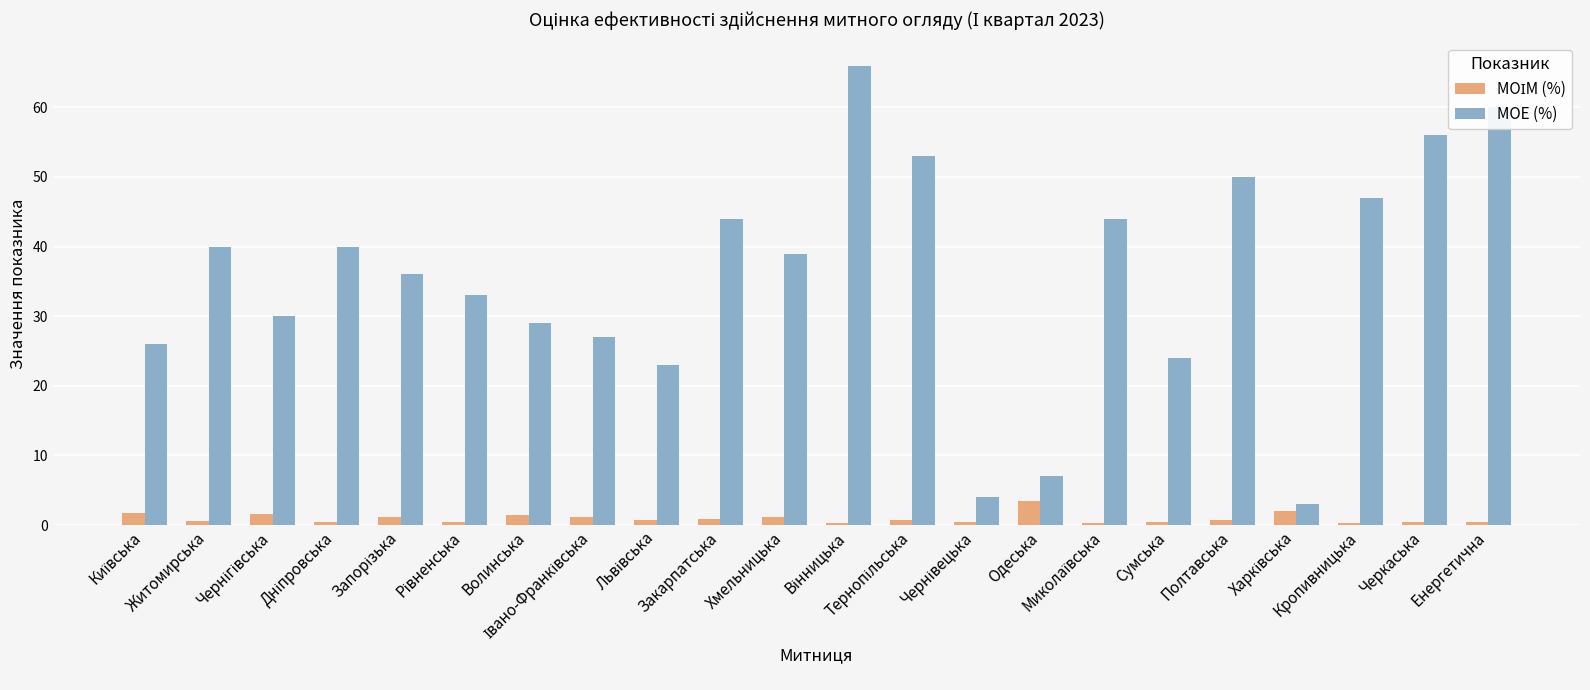

Which series has the widest spread of values?

МОЕ (%)